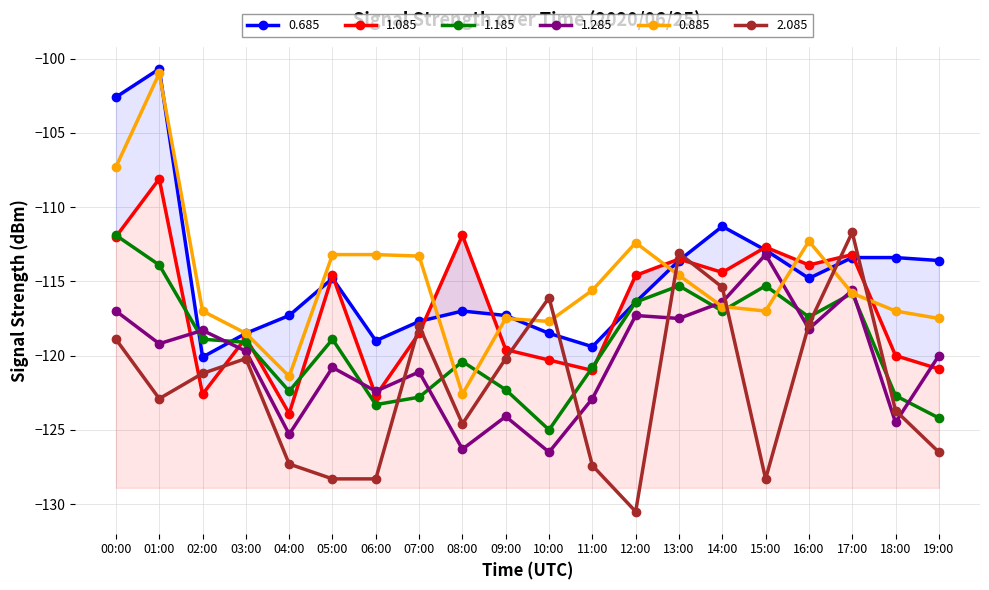

What is the total value across all series at 01:00?

-665.8